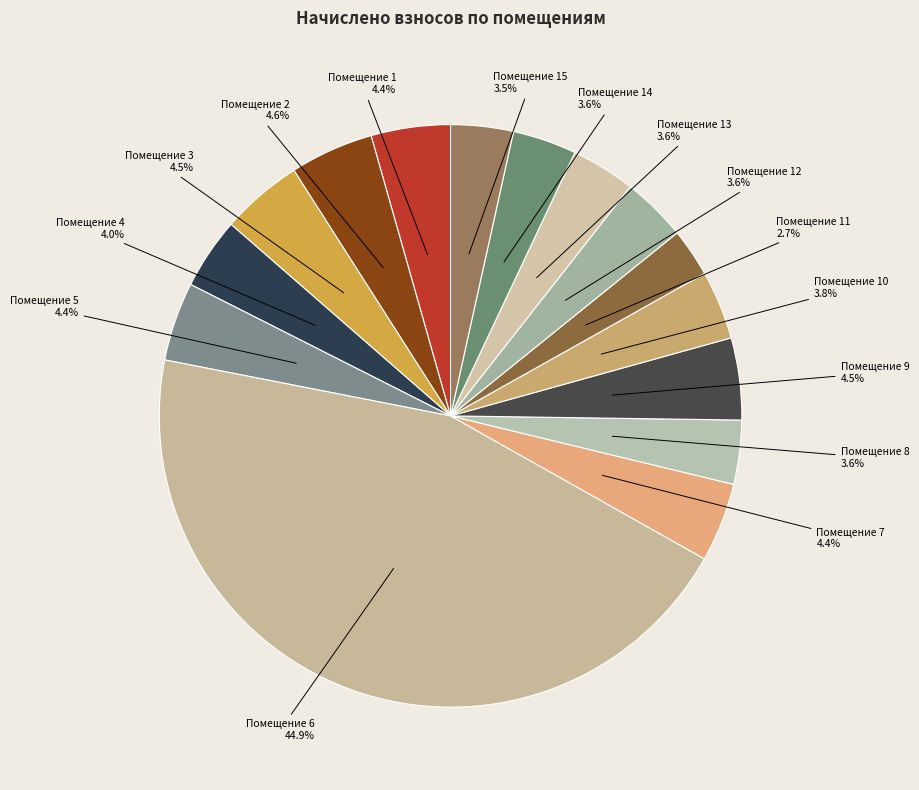

Does Помещение 3 4.5% represent more than half of the total?

No